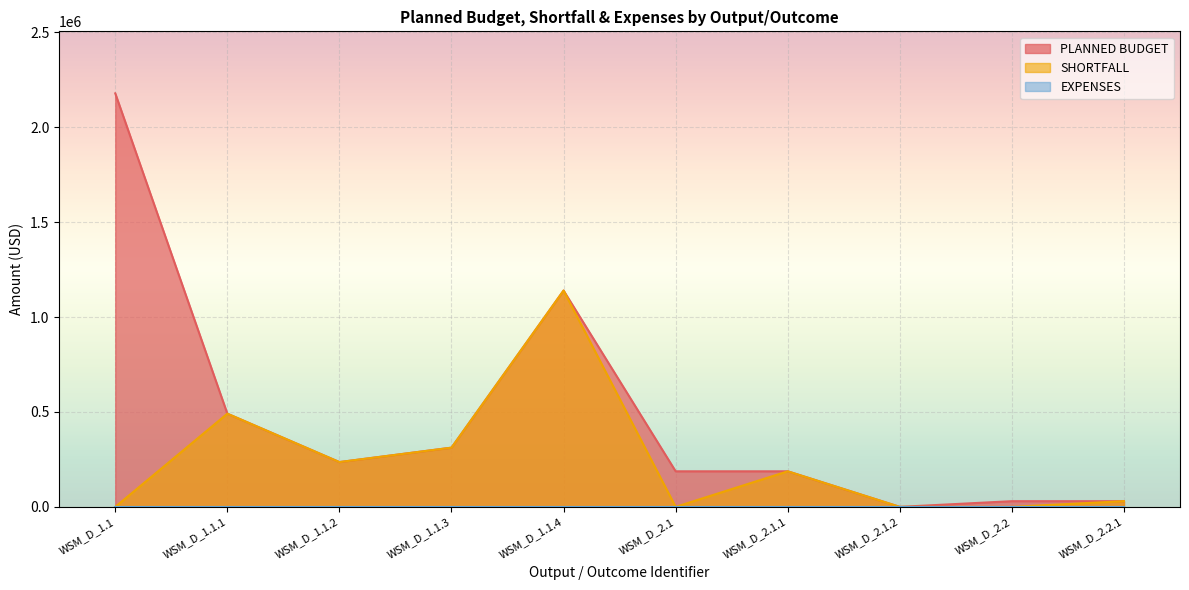

Which has a higher value, WSM_D_1.1 or WSM_D_1.1.4?

WSM_D_1.1